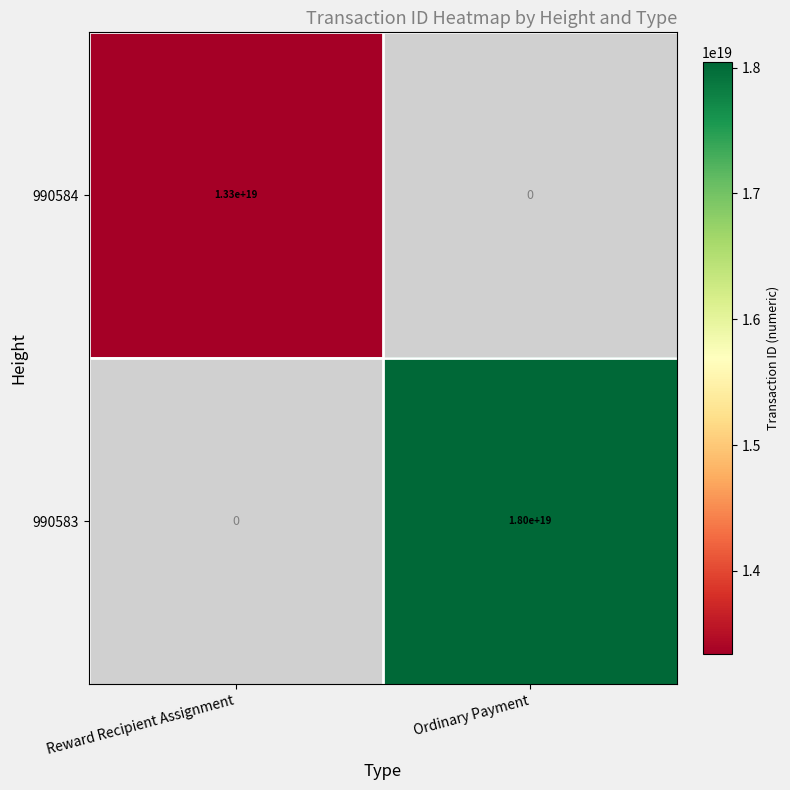

Is it true that 990583 equals 18000000000000000000 at Ordinary Payment?

True